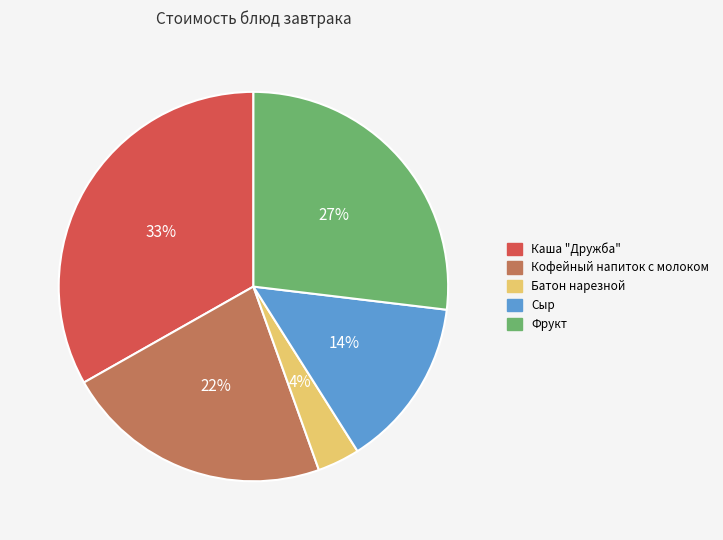

Is it true that Батон нарезной is 4% of the pie?

True